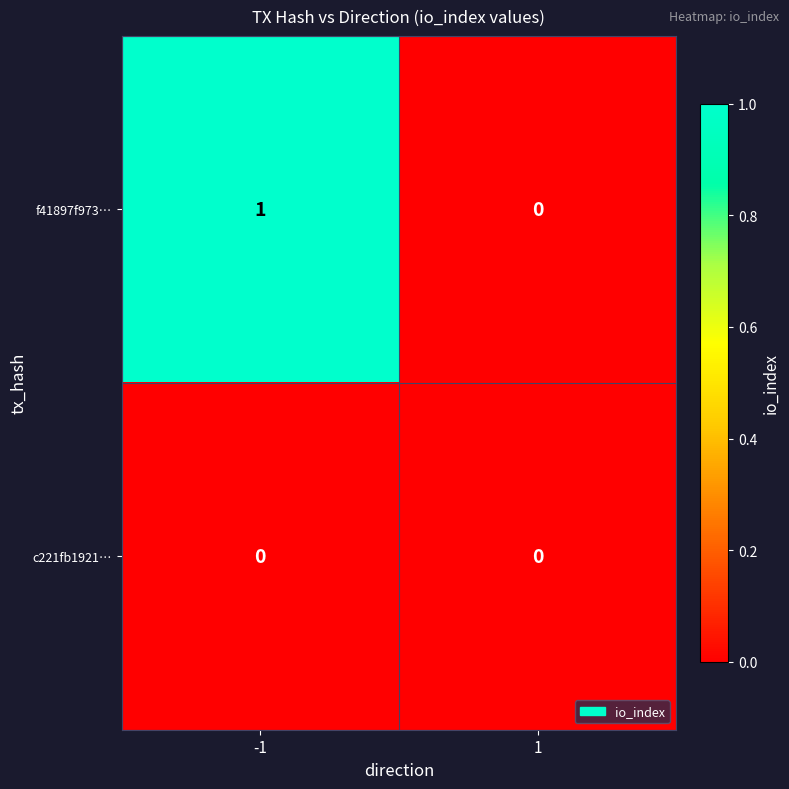

Between -1 and 1, which series saw the biggest shift?

f41897f973…